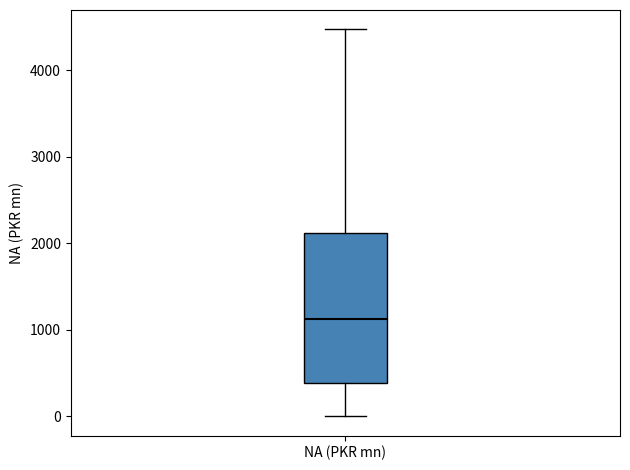

Transcribe this box plot: give where the median line is, the range the box spans, and where the two whiskers end, as read against the y-axis. The values are not printed on the chart, so give them approximately, as read against the axis.

median 1100, box 400 to 2100, whiskers 0 to 4500